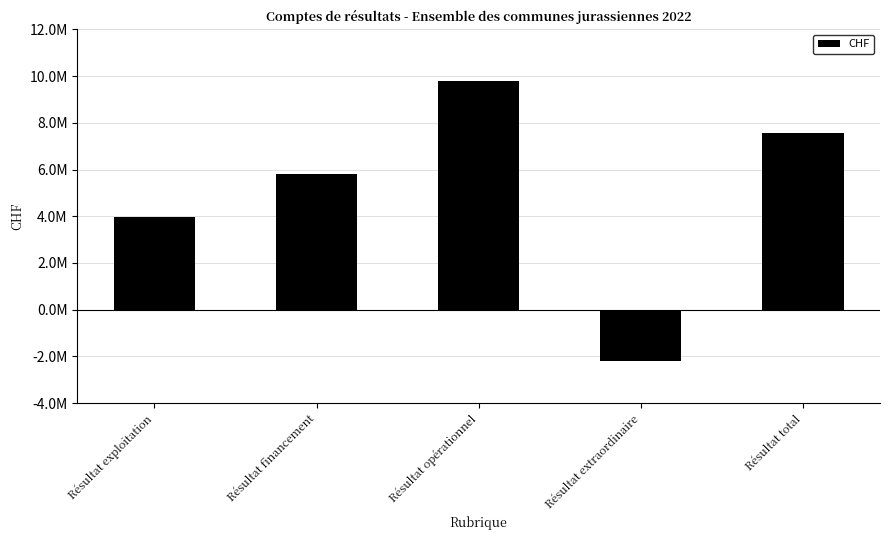

What is the difference between the values at Résultat opérationnel and Résultat financement?

3964555.2